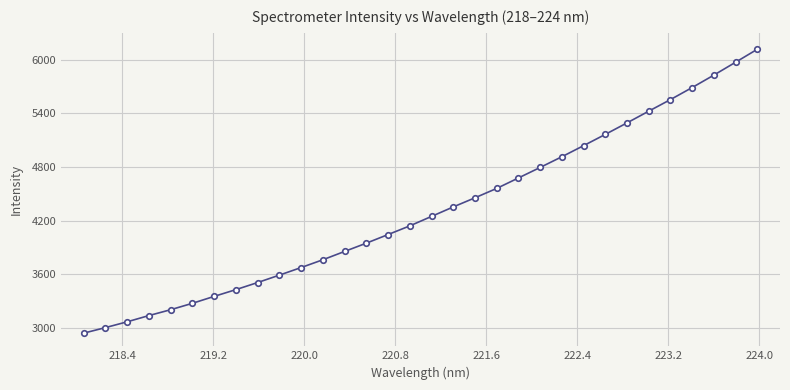

What is the greatest value displayed?

6115.0